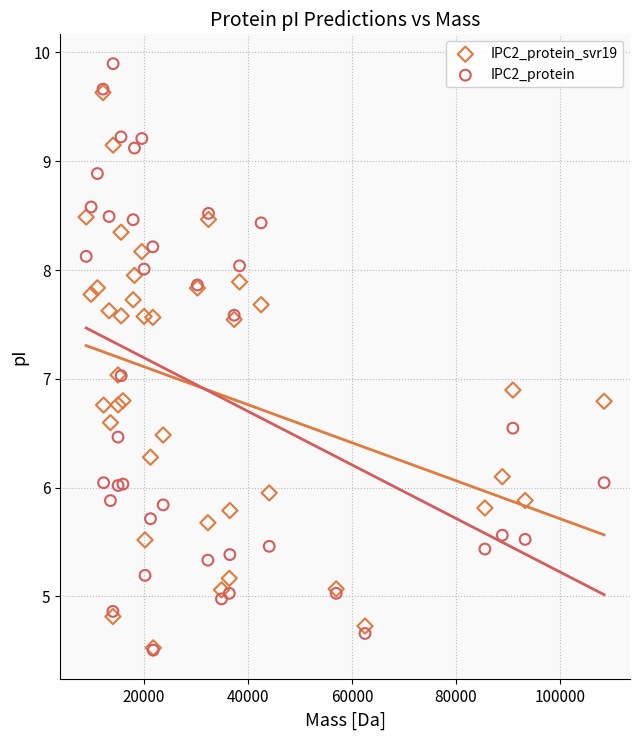

What are all the series names shown in the legend?

IPC2_protein_svr19, IPC2_protein